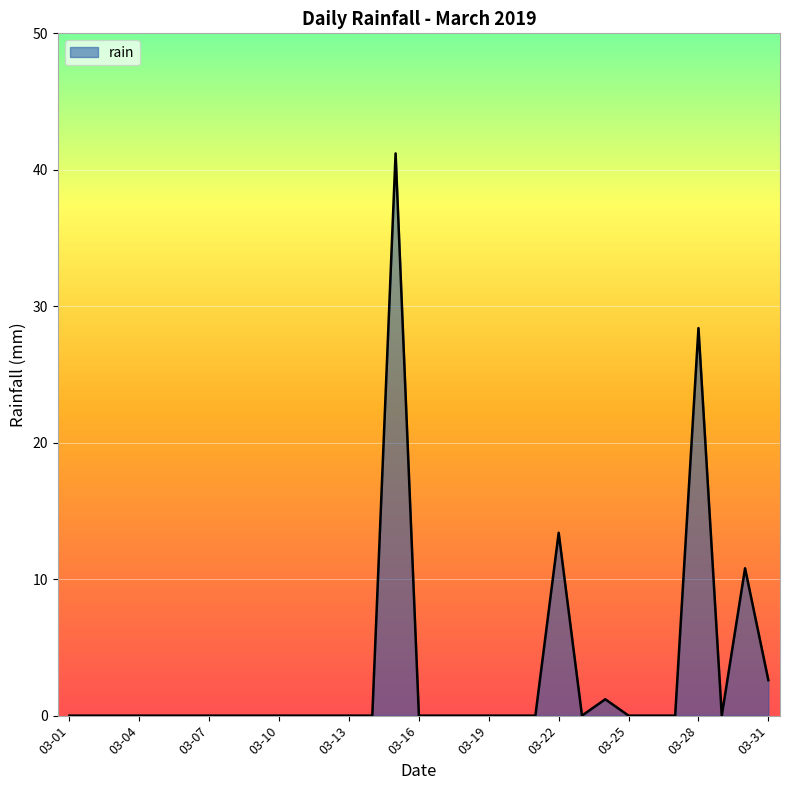

At which label is the value closest to 20?

03-22